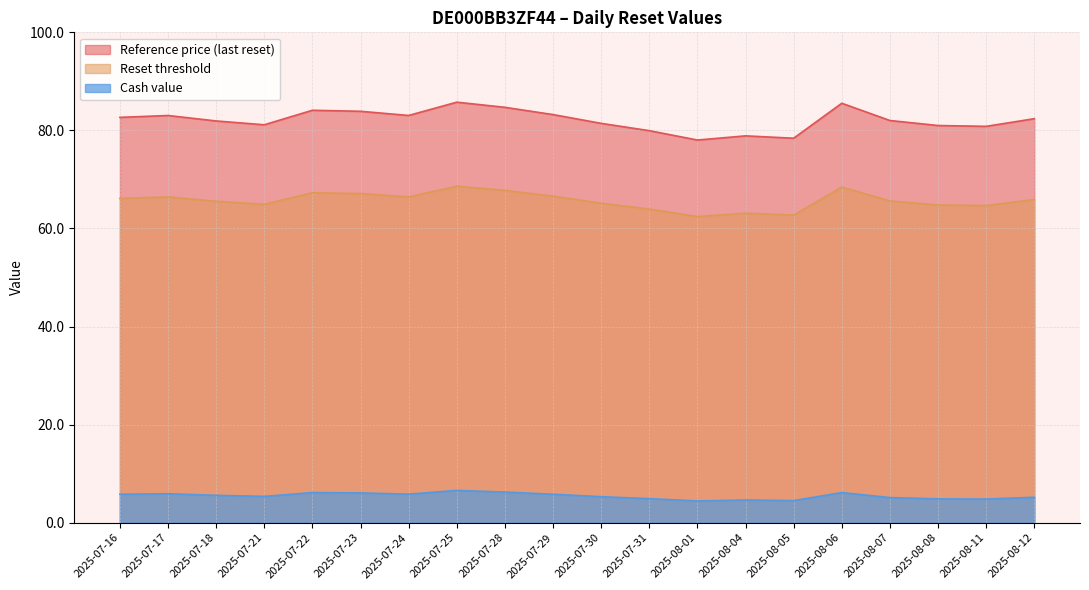

Reading left to right, extract all data points from this chart.

Reference price (last reset): 82.7	83.0	81.9	81.2	84.1	83.9	83.0	85.8	84.7	83.2	81.4	80.0	78.0	78.9	78.4	85.5	82.0	81.0	80.8	82.4
Reset threshold: 66.1	66.4	65.5	64.9	67.3	67.1	66.4	68.6	67.8	66.6	65.2	64.0	62.4	63.1	62.7	68.4	65.6	64.8	64.7	65.9
Cash value: 5.8	5.9	5.6	5.4	6.2	6.1	5.8	6.6	6.2	5.8	5.3	4.9	4.4	4.6	4.5	6.2	5.1	4.9	4.8	5.2